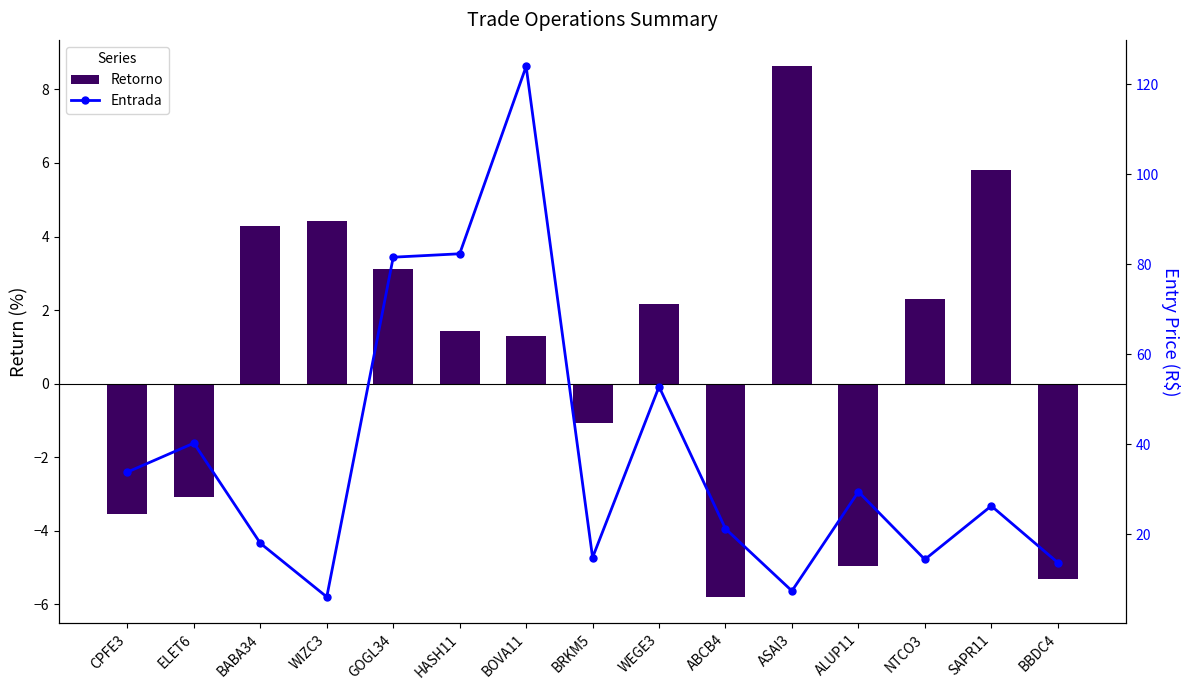

True or false: Retorno has a value of -3.5 at CPFE3.

True